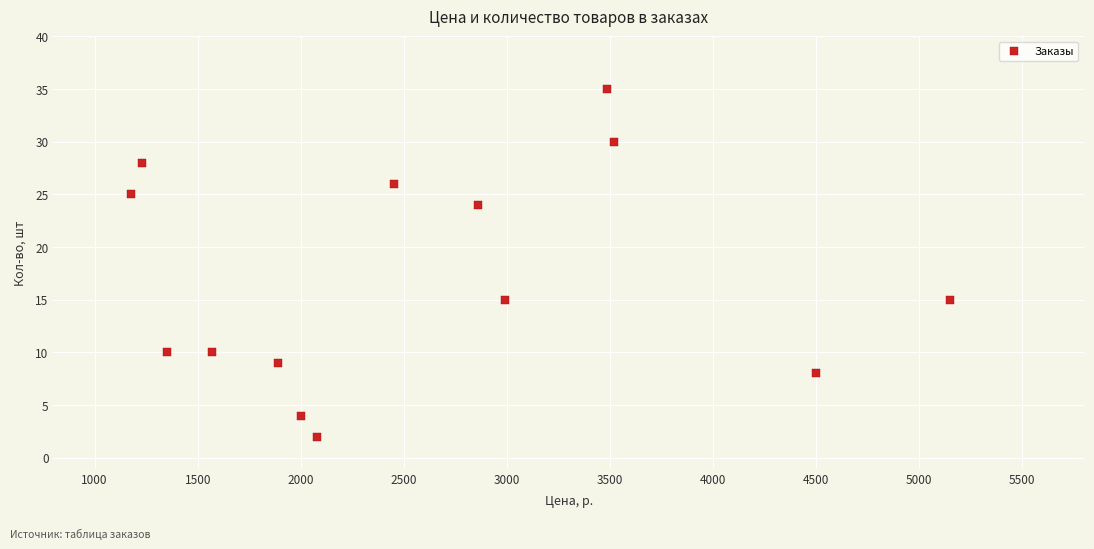

What is the range of X values (max minus min)?

3975